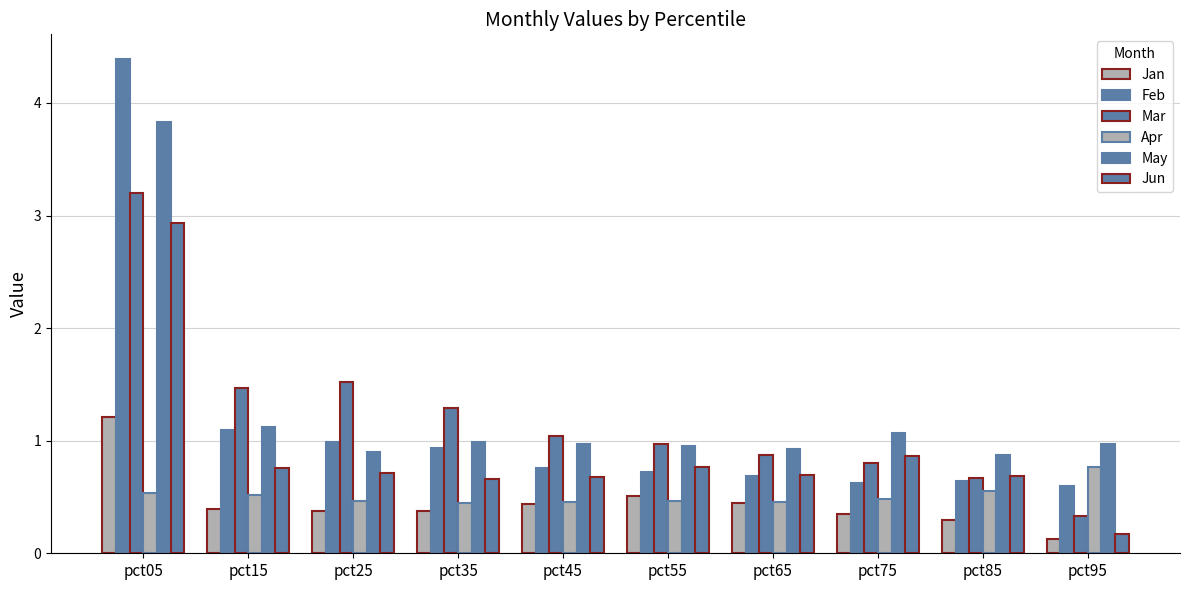

At how many categories does at least one series exceed 1?

6